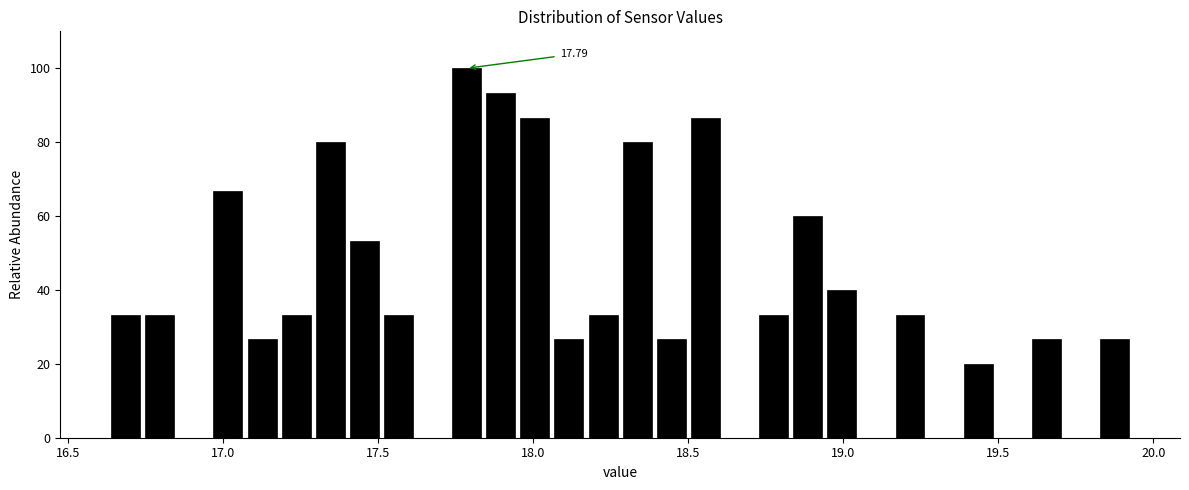

Read against the x-axis, roughly where is the centre of the tallest bar?

17.80